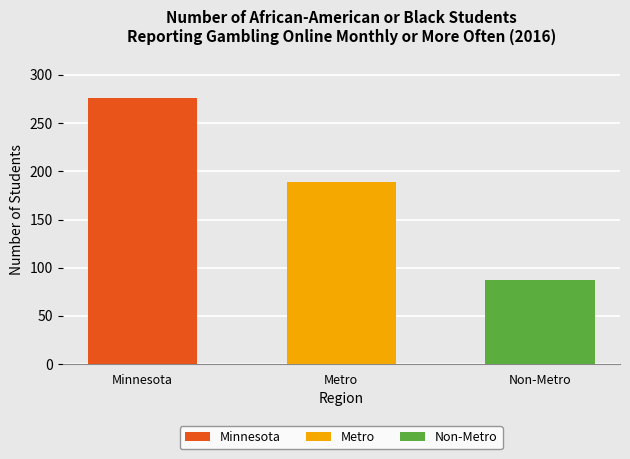

What is the approximate value at Metro, to the nearest 5?

190